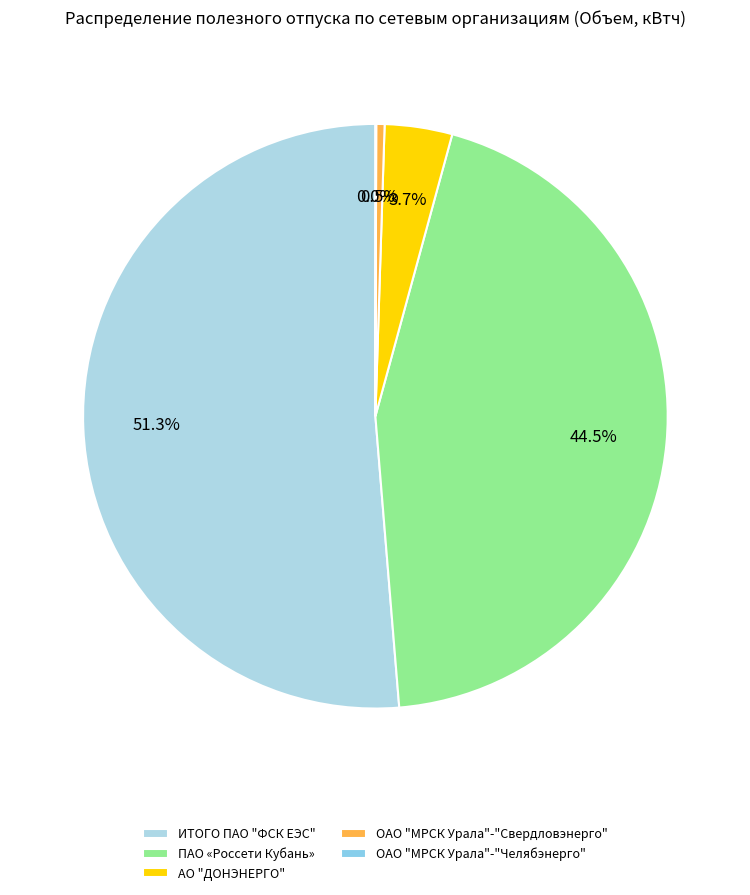

To the nearest percent, what is the difference between the ПАО «Россети Кубань» and АО "ДОНЭНЕРГО" slice percentages?

41%